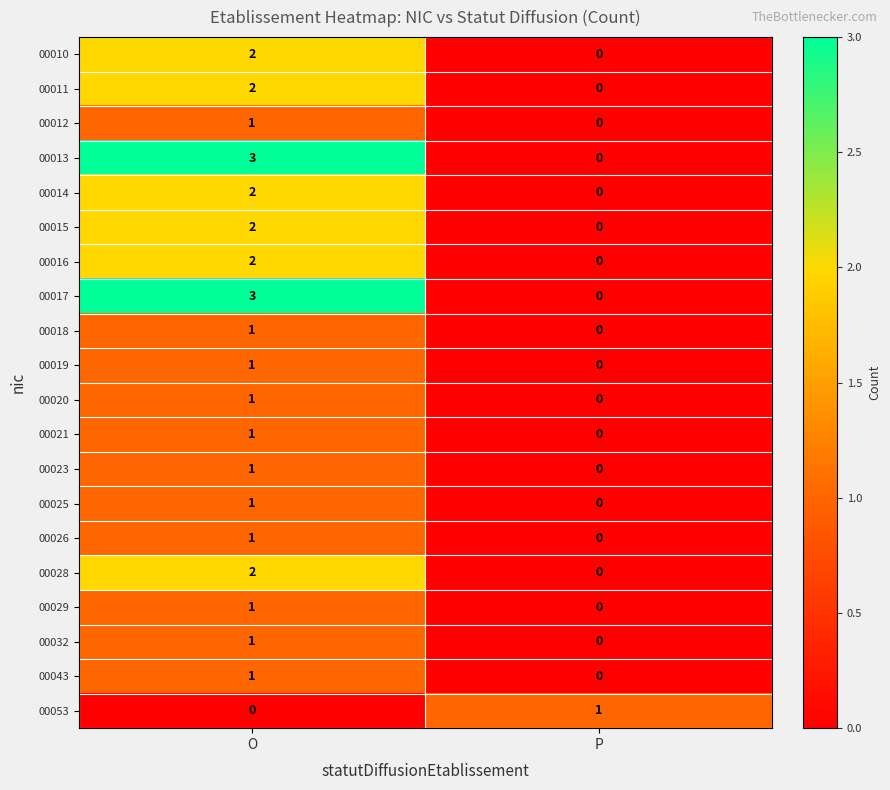

Where is 00019 nearest to the value 0?

P